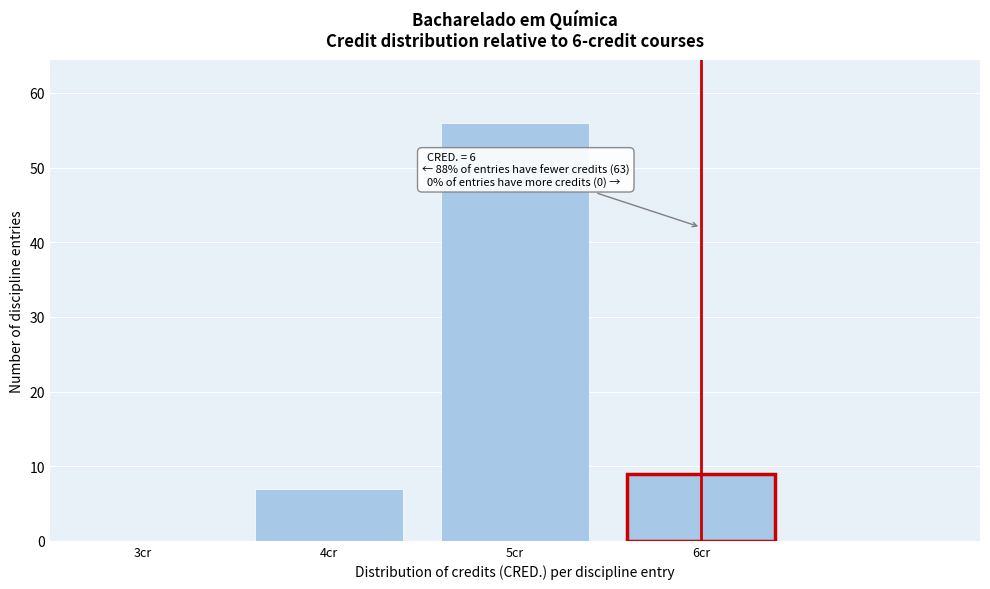

Reading left to right, transcribe all the data shown in this chart.

3cr=0	4cr=7	5cr=56	6cr=9